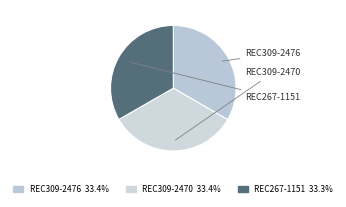

Is there a majority slice in this chart?

No